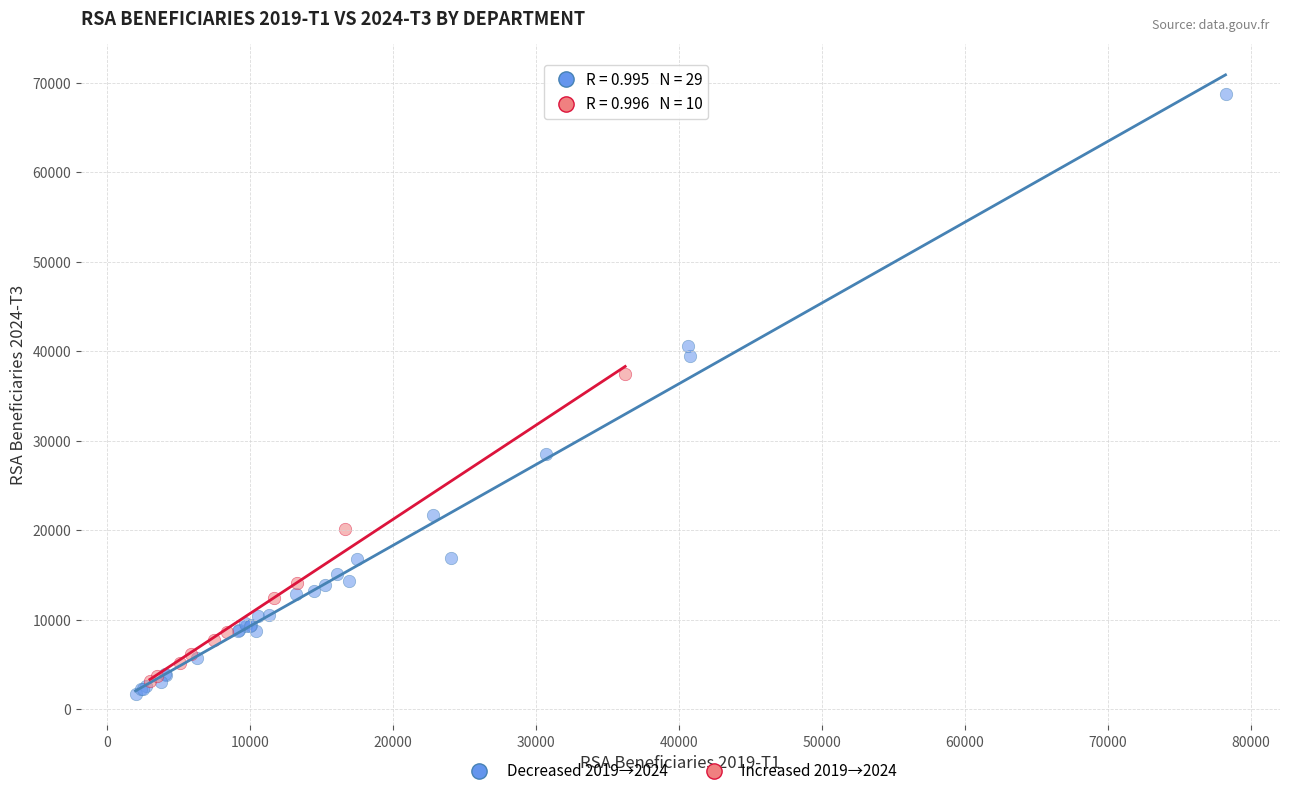

Which series has the widest spread of Y values?

Decreased 2019→2024